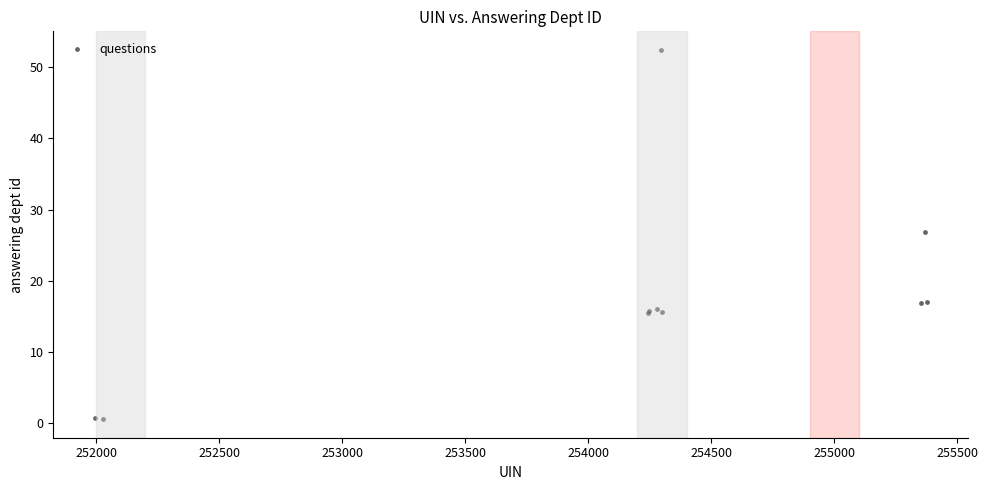

What Y value in the scatter plot is closest to 26?

26.9